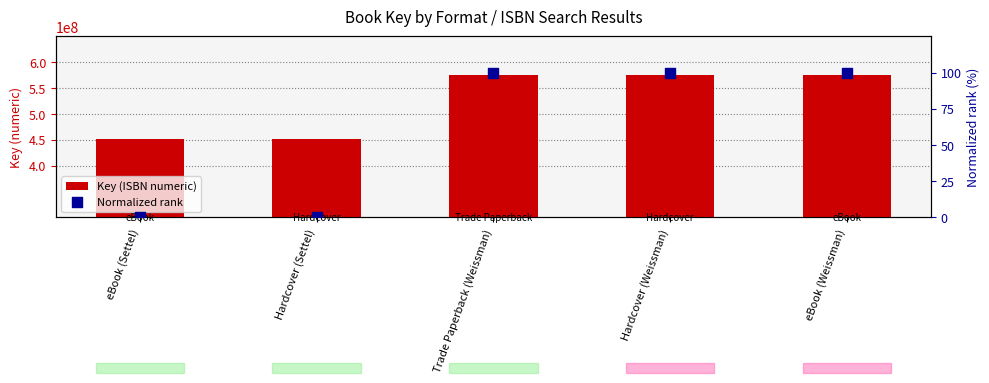

At how many categories does at least one series exceed 407191417?

5